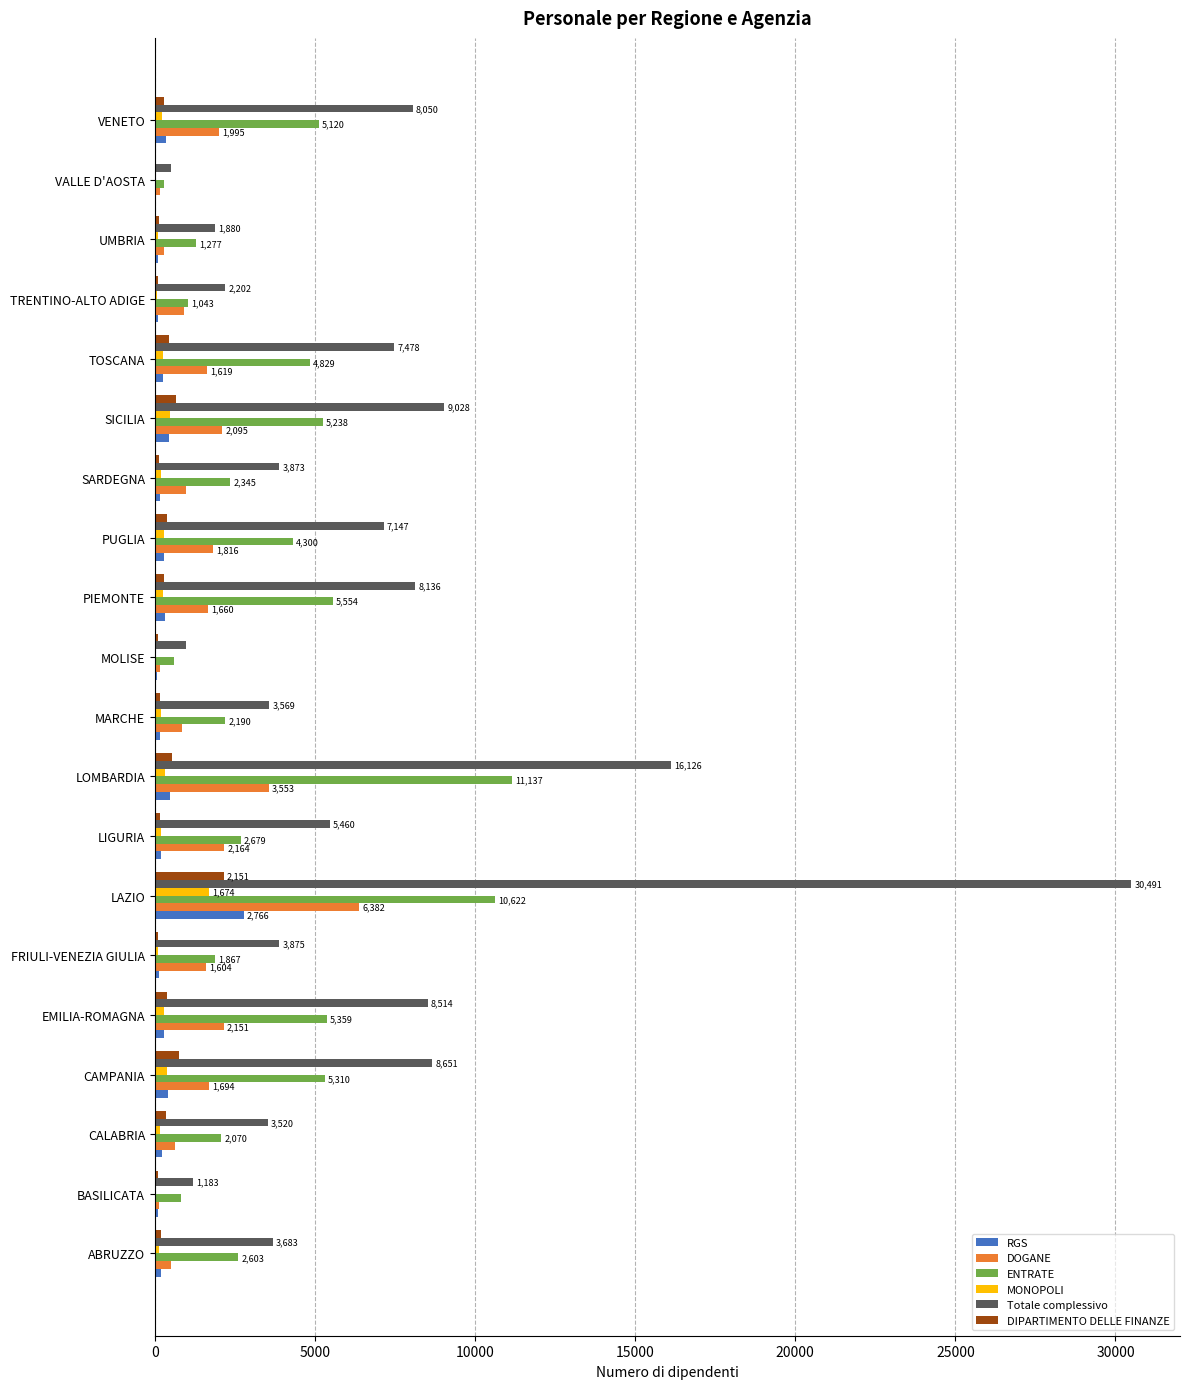

What are all the series names shown in the legend?

RGS, DOGANE, ENTRATE, MONOPOLI, Totale complessivo, DIPARTIMENTO DELLE FINANZE